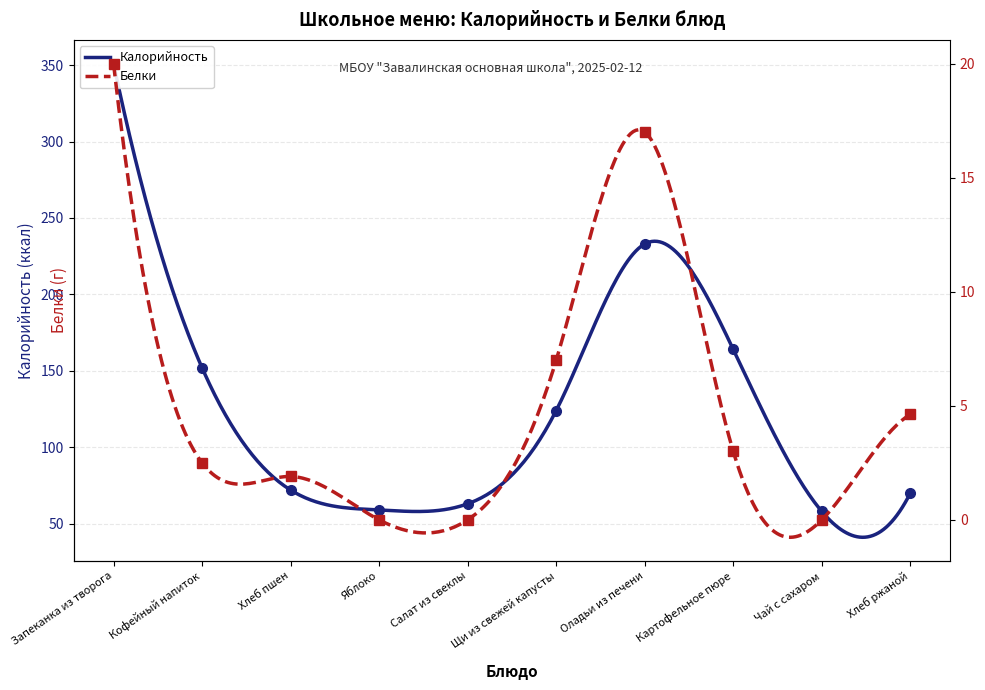

Rank the categories by Белки value from lowest to highest.

Яблоко, Салат из свеклы, Чай с сахаром, Хлеб пшен, Кофейный напиток, Картофельное пюре, Хлеб ржаной, Щи из свежей капусты, Оладьи из печени, Запеканка из творога